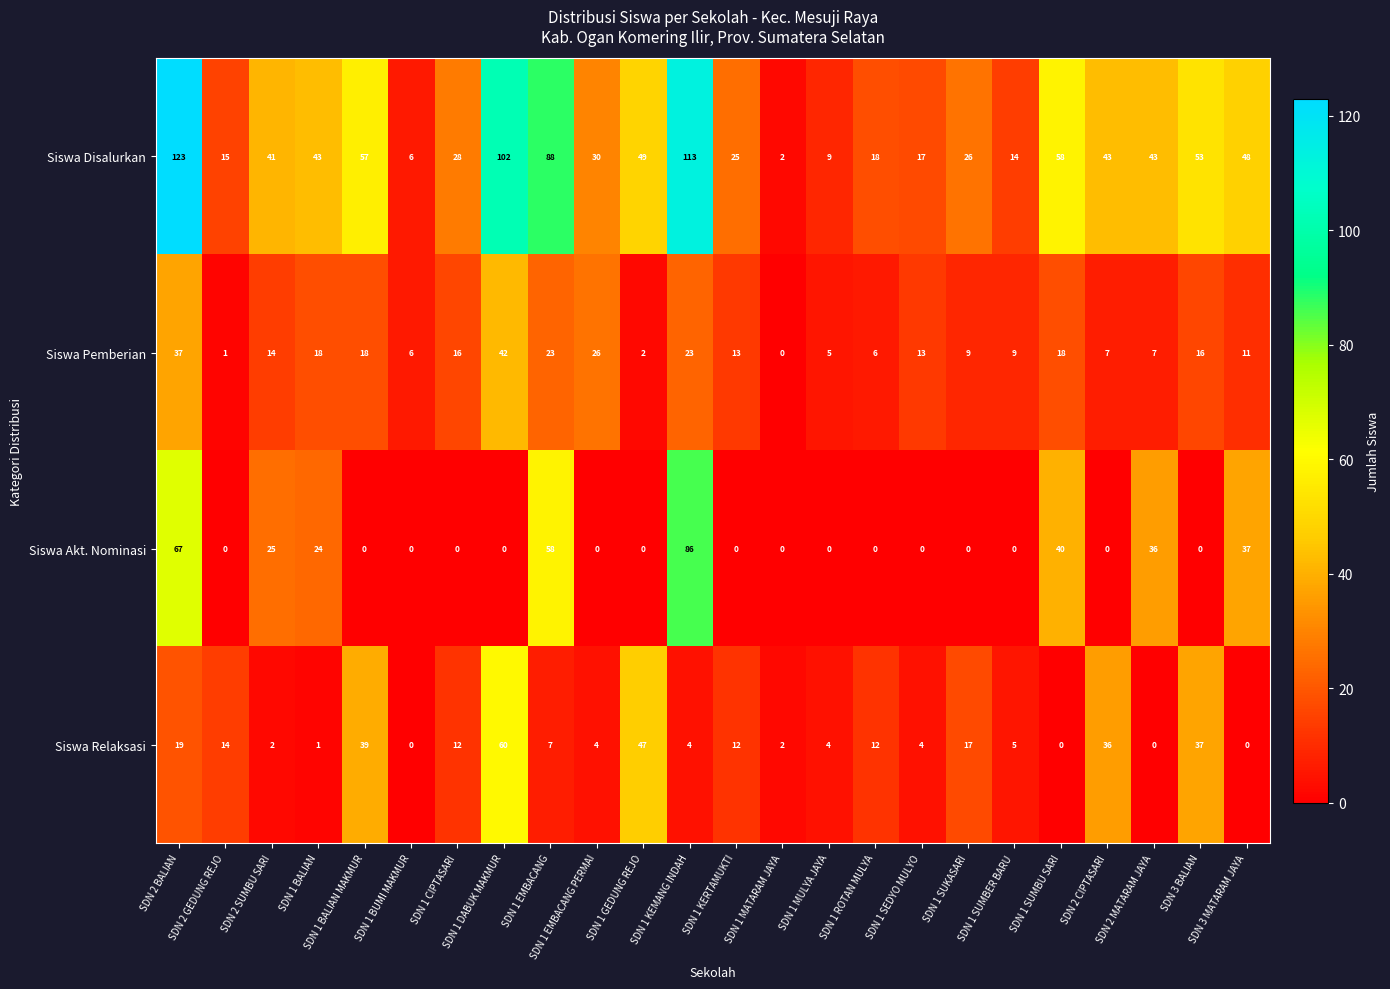

What is the sum of all Siswa Akt. Nominasi values?

373